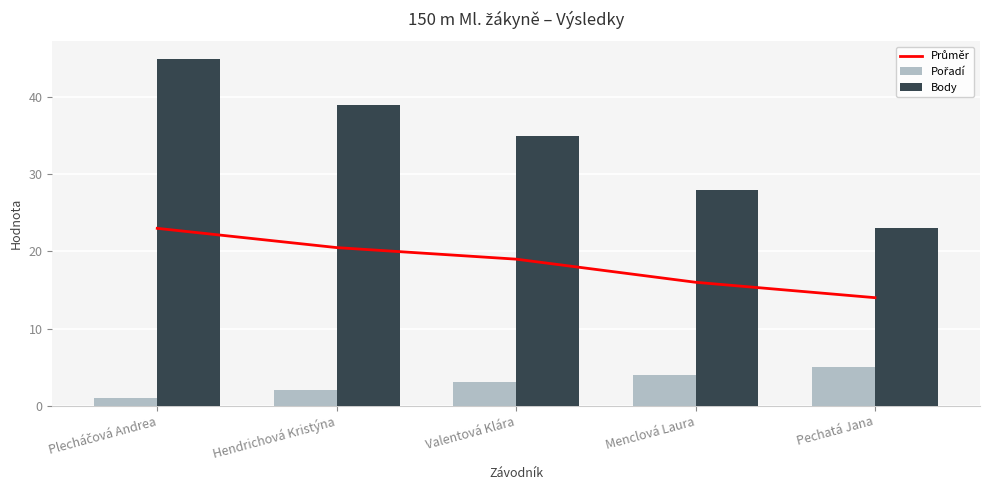

Are the bars grouped side by side (vs. stacked)?

Yes